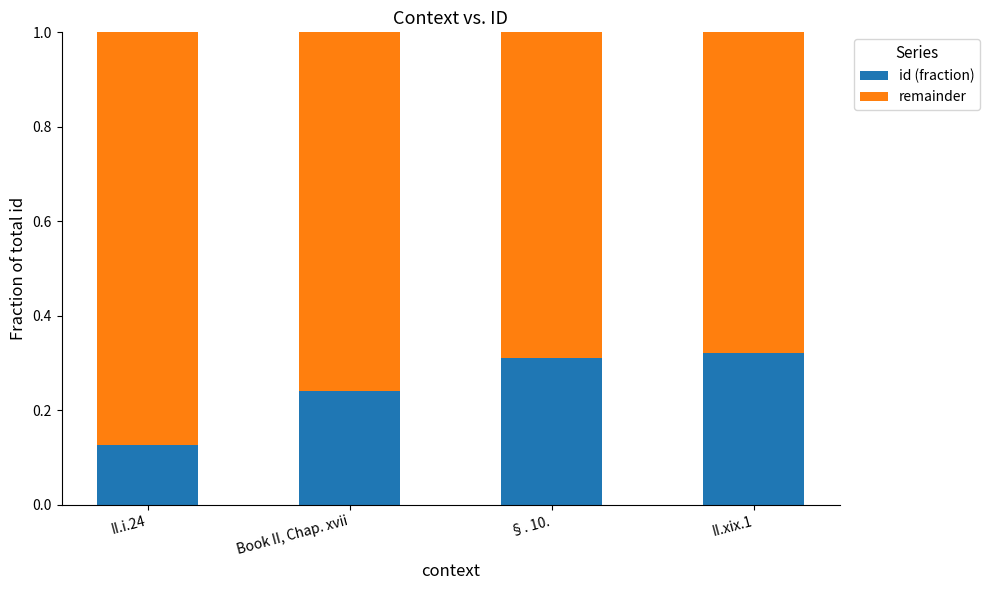

What is the total value across all series at II.i.24?

1.0